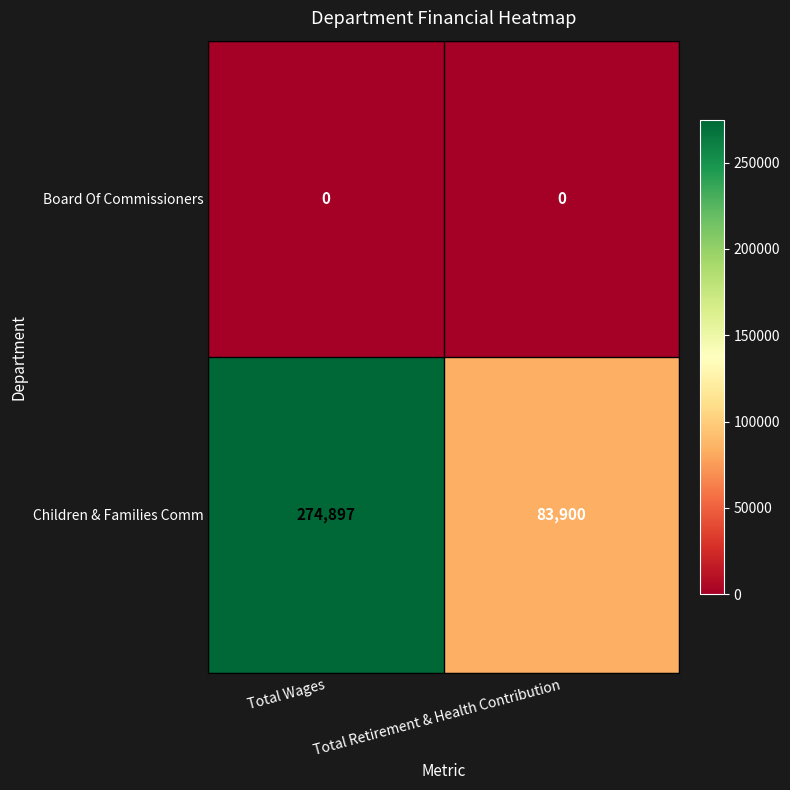

The Children & Families Comm series shows 369720 at Total Wages. True or false?

False